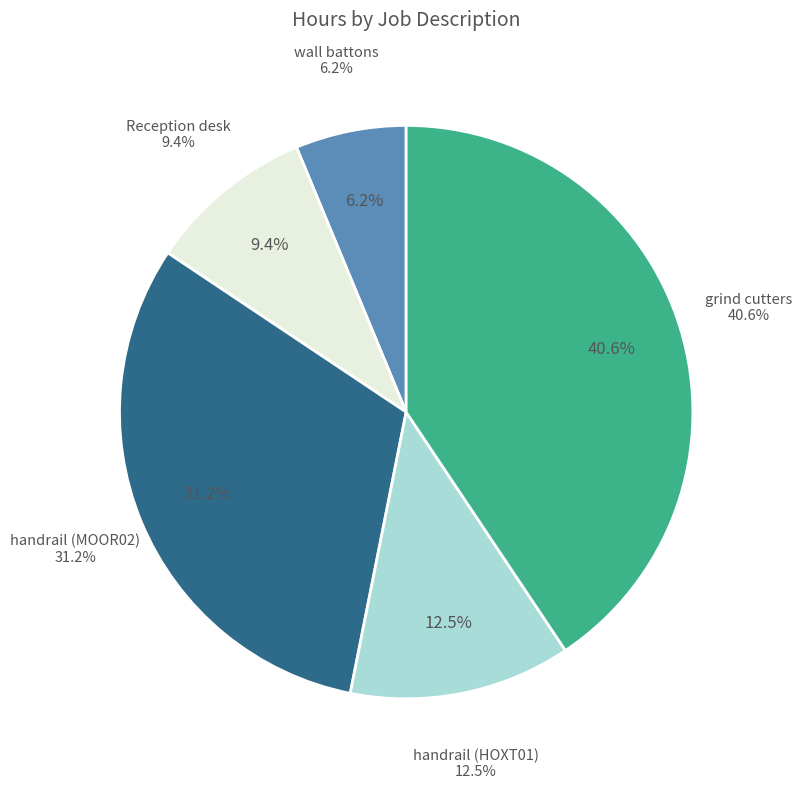

What is the ratio of the value at grind cutters to the value at wall battons?

6.5